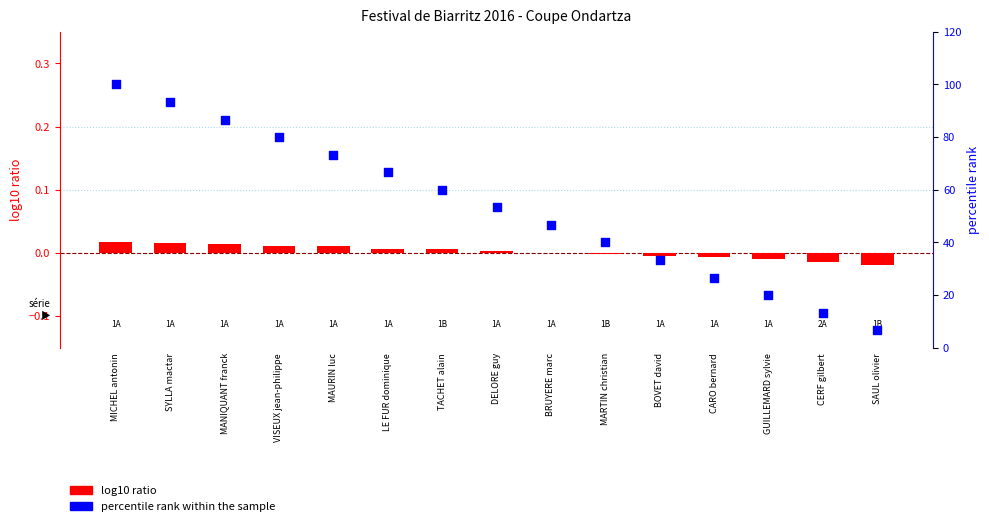

Which series reaches the maximum Y coordinate?

percentile rank within the sample